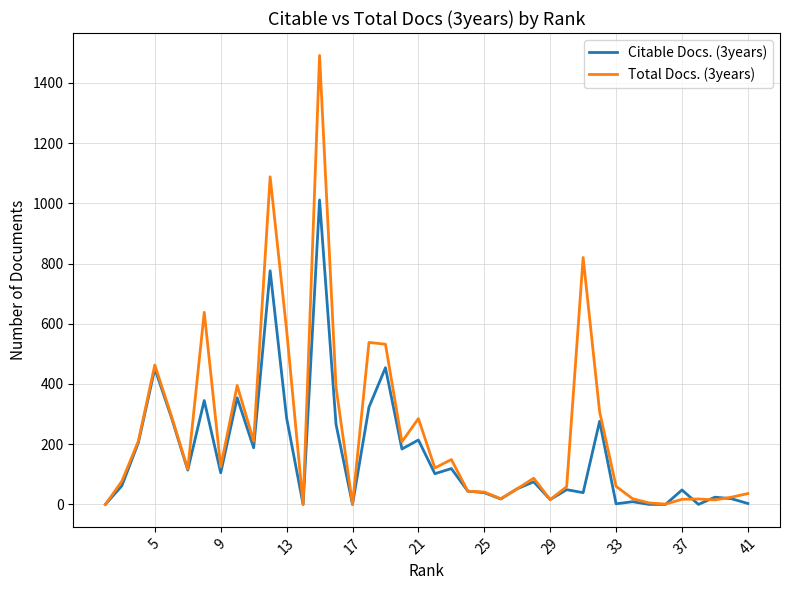

Which series has the largest total across all categories?

Total Docs. (3years)